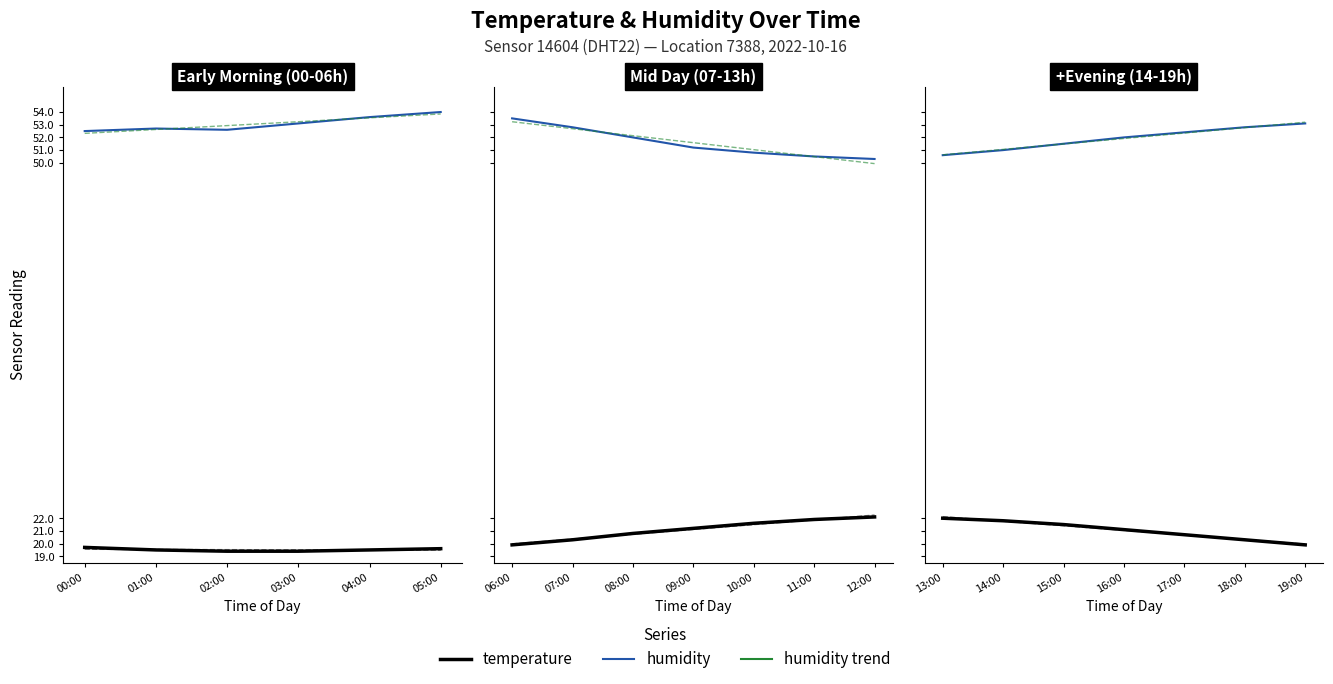

Which category has the highest value in the temperature series?

12:00